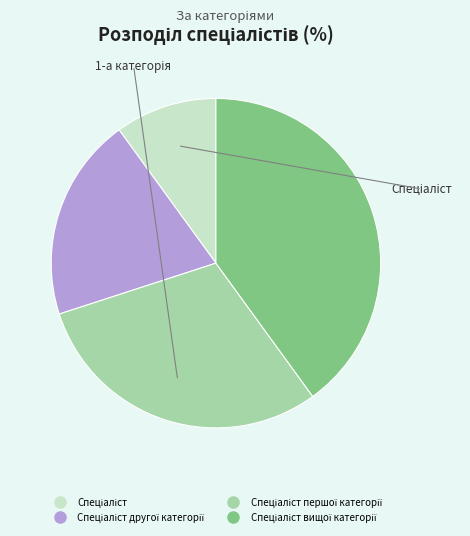

Is there any slice that represents more than half of the pie?

No